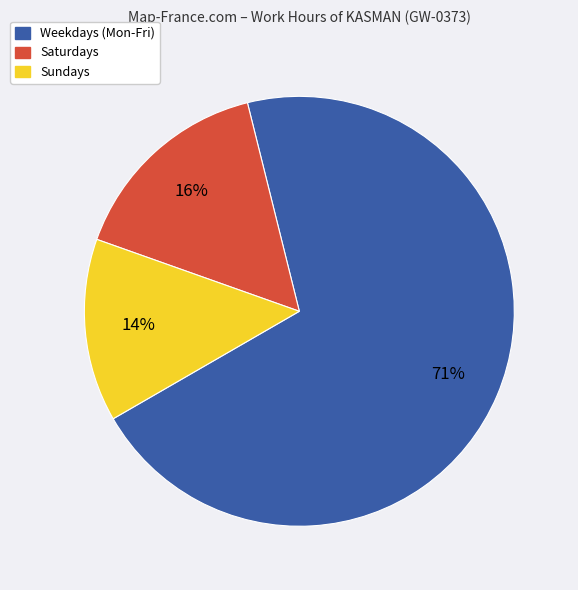

Does any single category account for the majority?

Yes